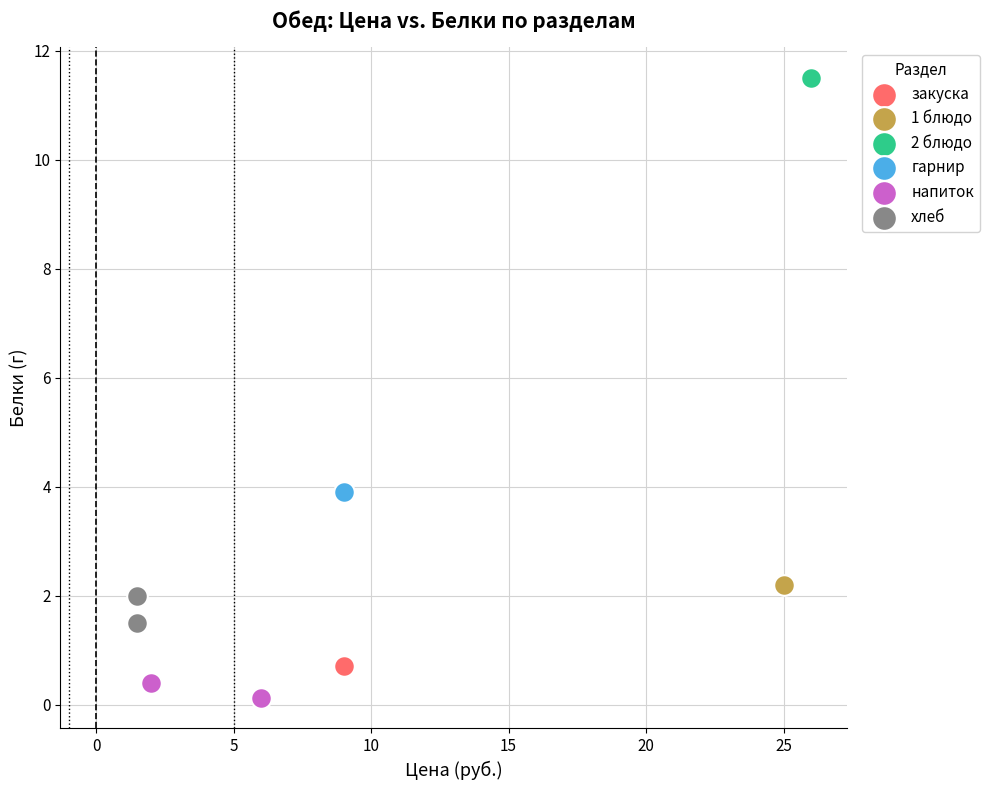

Which series reaches the maximum Y coordinate?

2 блюдо